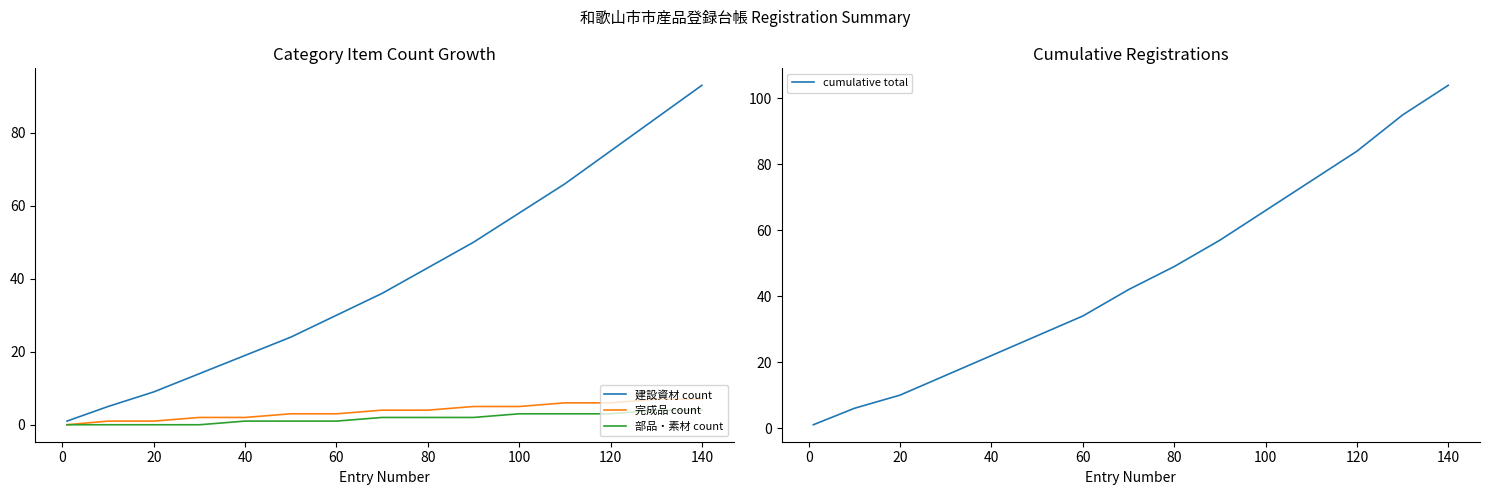

Is this an area chart (filled region under the line)?

No